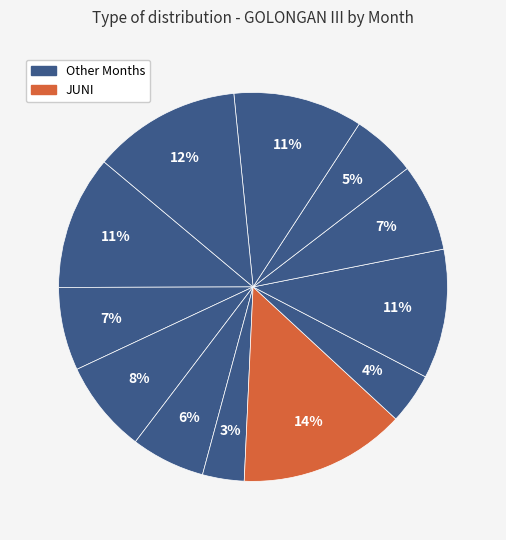

Which slice is the largest?

JUNI